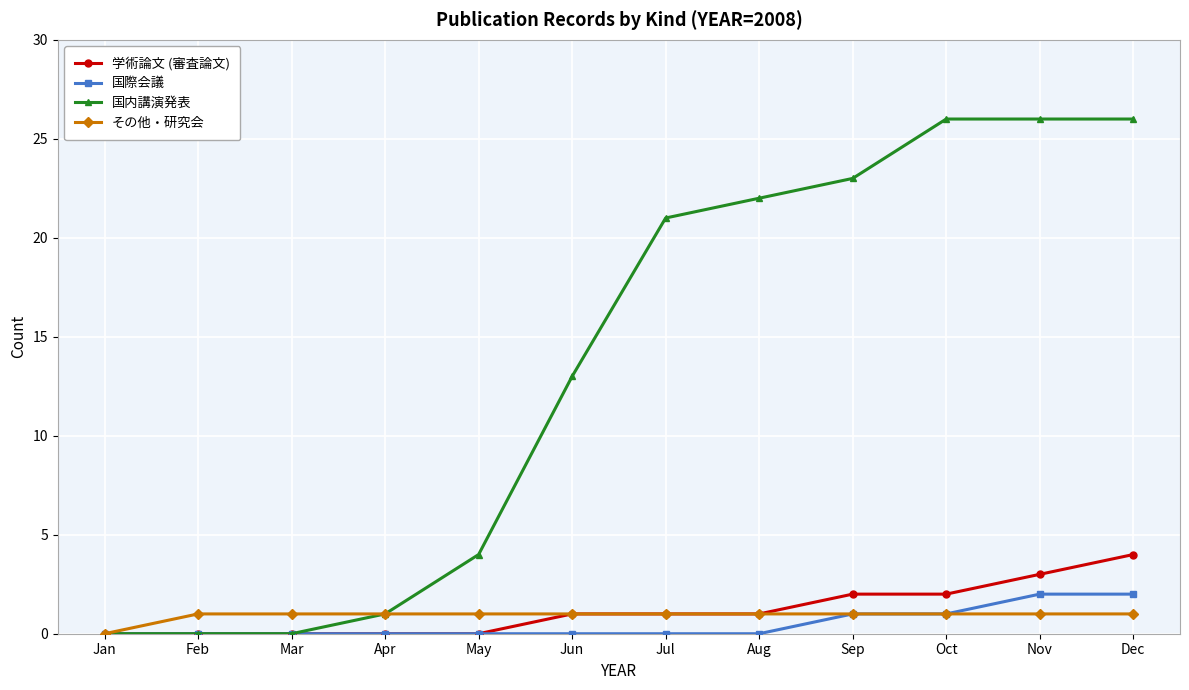

Is the value of 国内講演発表 at Nov greater than the value of 学術論文 (審査論文) at Jul?

Yes